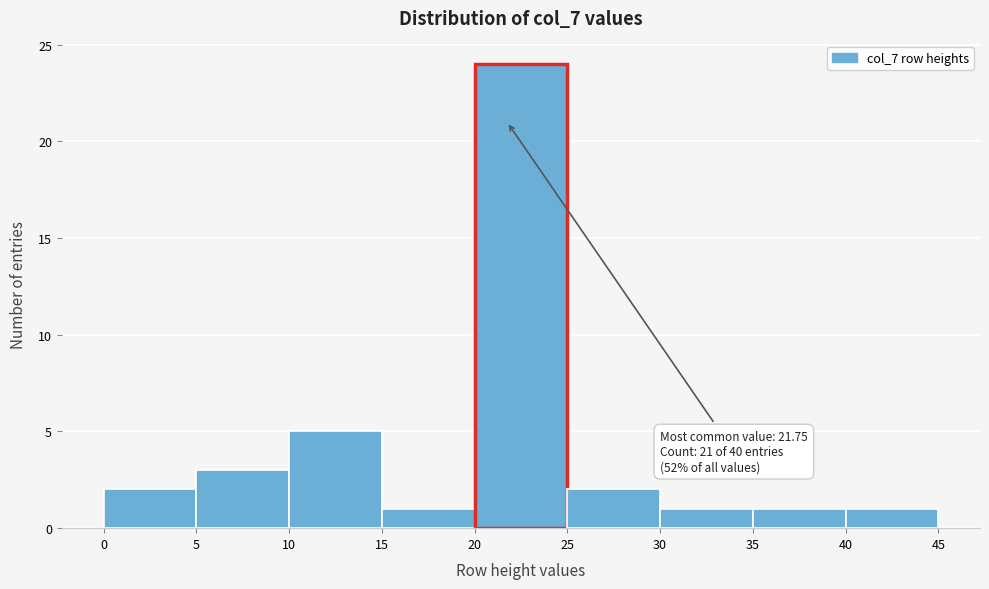

Which range on the x-axis has the tallest bar?

20 to 25